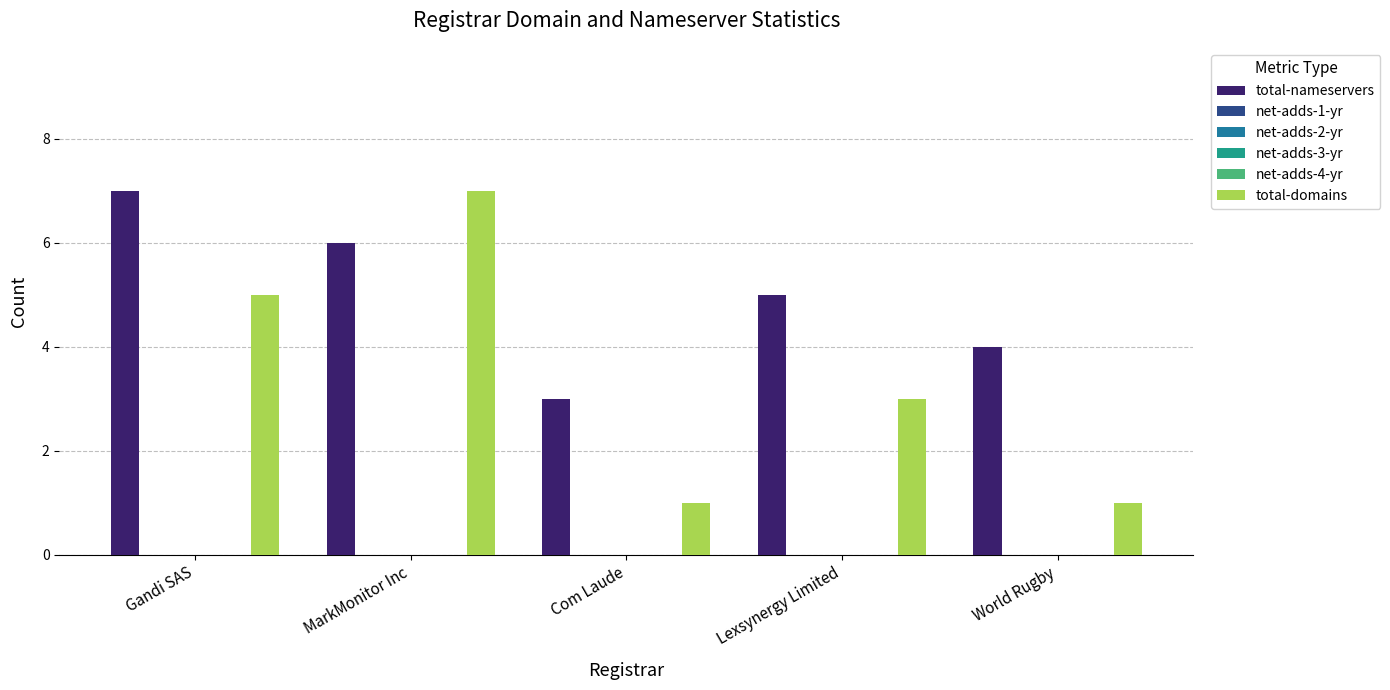

Reading left to right, extract all data points from this chart.

total-nameservers: Gandi SAS=7	MarkMonitor Inc=6	Com Laude=3	Lexsynergy Limited=5	World Rugby=4
net-adds-1-yr: Gandi SAS=0	MarkMonitor Inc=0	Com Laude=0	Lexsynergy Limited=0	World Rugby=0
net-adds-2-yr: Gandi SAS=0	MarkMonitor Inc=0	Com Laude=0	Lexsynergy Limited=0	World Rugby=0
net-adds-3-yr: Gandi SAS=0	MarkMonitor Inc=0	Com Laude=0	Lexsynergy Limited=0	World Rugby=0
net-adds-4-yr: Gandi SAS=0	MarkMonitor Inc=0	Com Laude=0	Lexsynergy Limited=0	World Rugby=0
total-domains: Gandi SAS=5	MarkMonitor Inc=7	Com Laude=1	Lexsynergy Limited=3	World Rugby=1